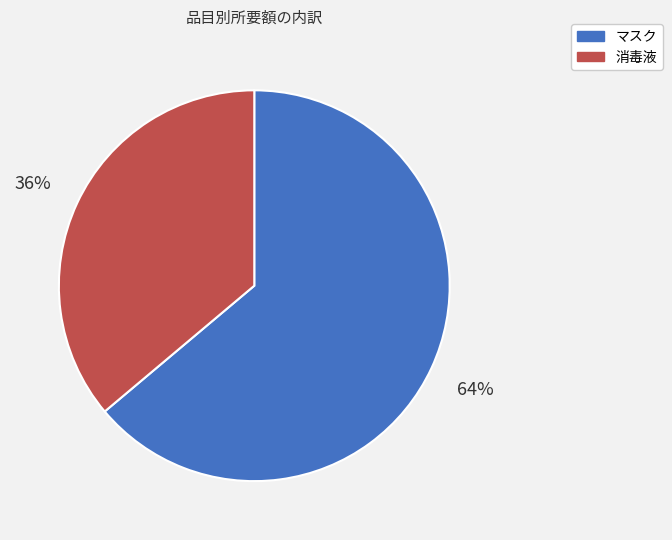

Between マスク and 消毒液, which is larger?

マスク